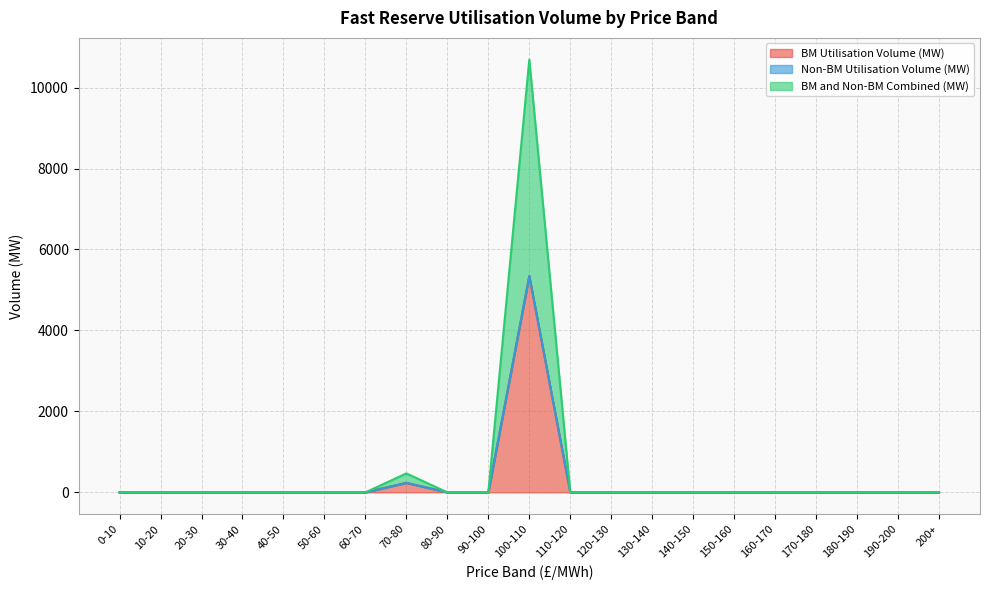

Rank the categories by BM and Non-BM Combined (MW) value from lowest to highest.

0-10, 10-20, 20-30, 30-40, 40-50, 50-60, 60-70, 80-90, 90-100, 110-120, 120-130, 130-140, 140-150, 150-160, 160-170, 170-180, 180-190, 190-200, 200+, 70-80, 100-110